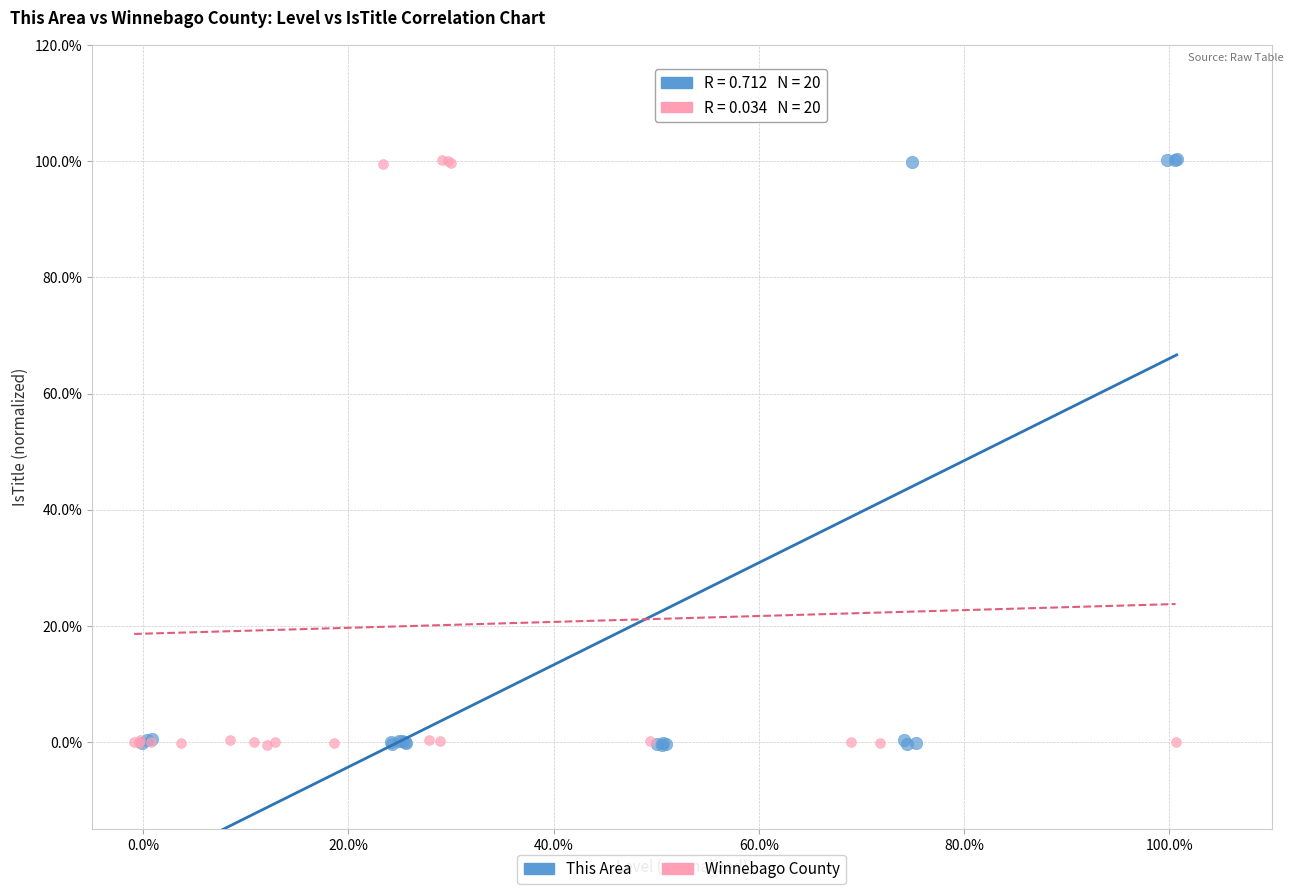

What are all the series names shown in the legend?

This Area, Winnebago County